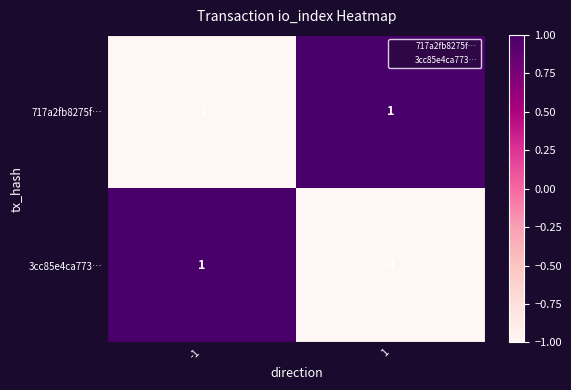

Rank the categories by 717a2fb8275f… value from highest to lowest.

1, -1